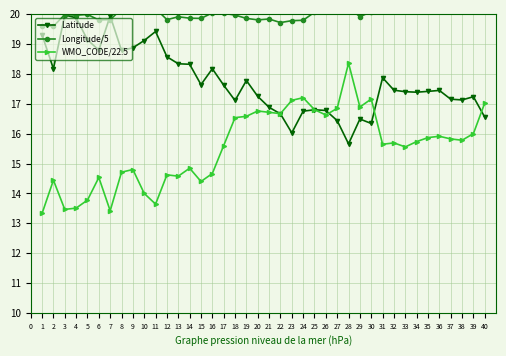

True or false: WMO_CODE/22.5 has a value of 17.1 at 23.

True